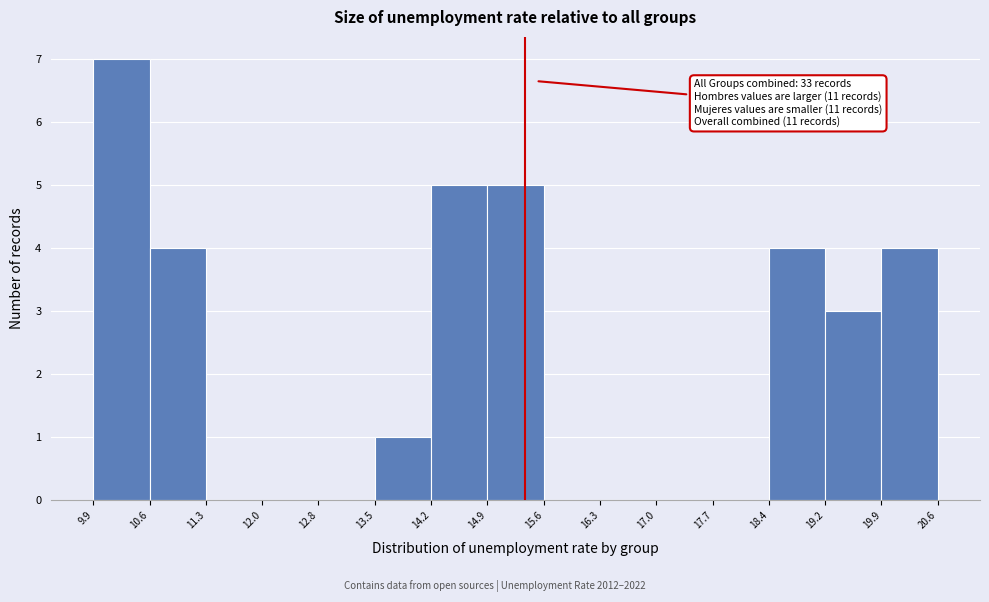

Which range on the x-axis has the tallest bar?

9.9 to 10.6